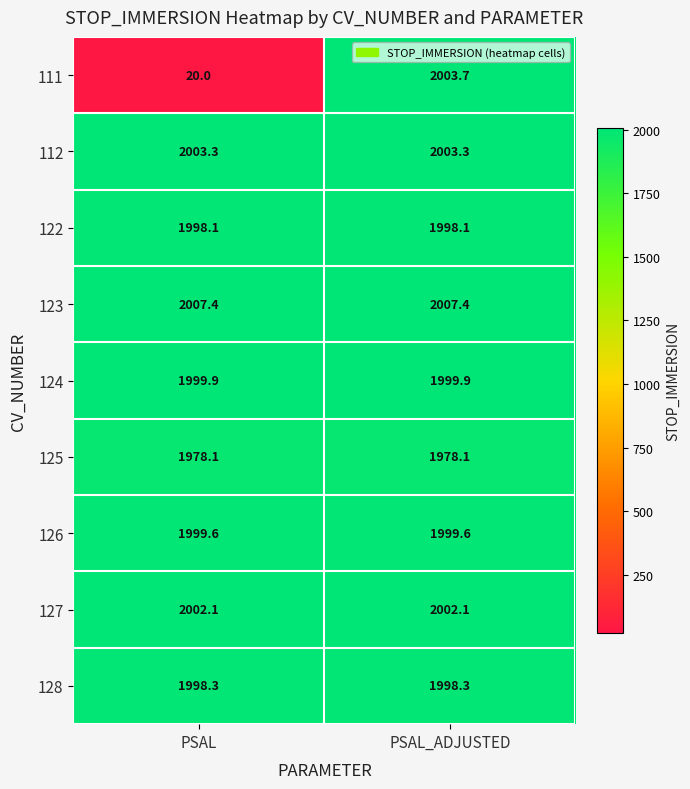

At how many categories does at least one series exceed 714?

2